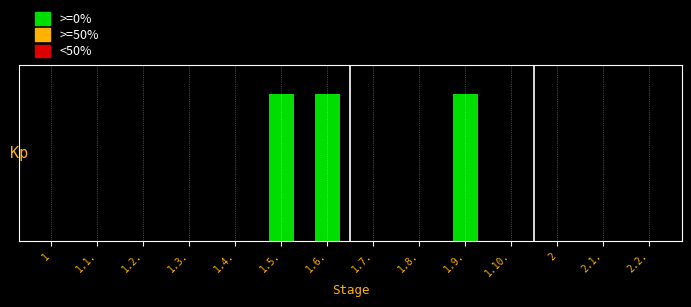

What value does the data have at 1.6.?

100